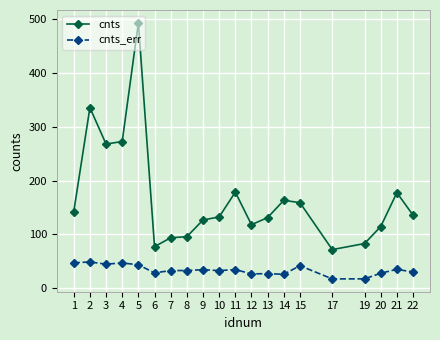

True or false: cnts and cnts_err intersect in this chart.

False